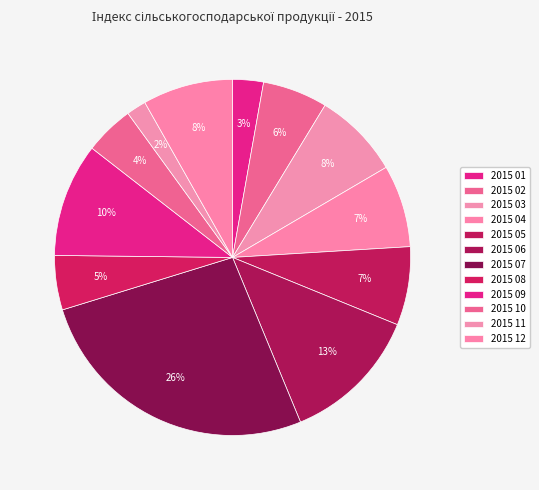

Does 2015 01 account for over 50% of the chart?

No